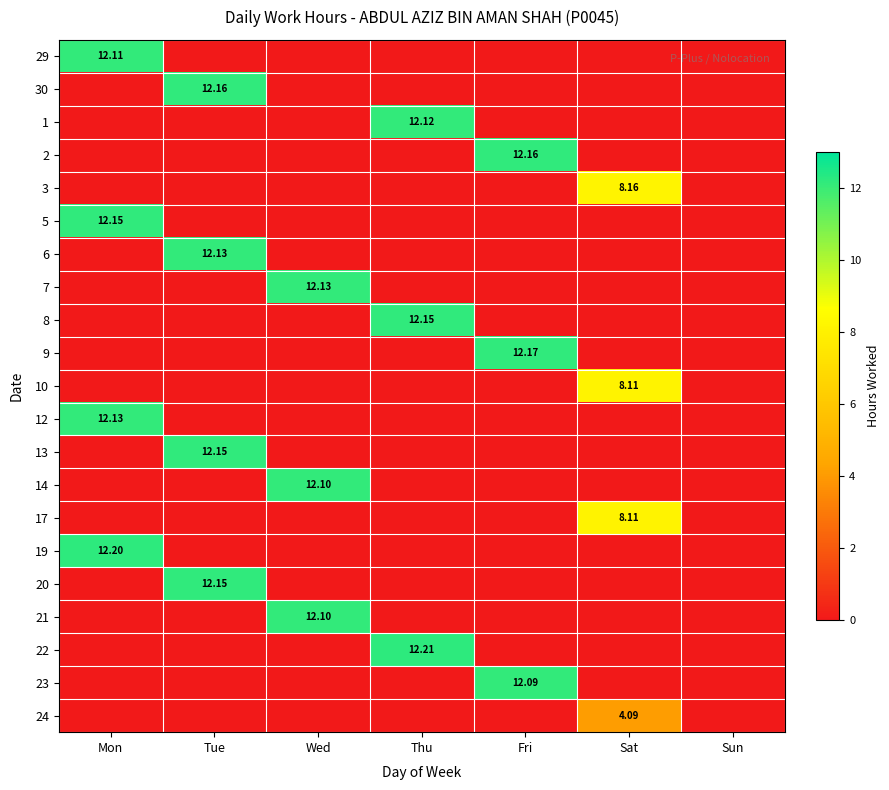

At which category is the sum across all series the highest?

Mon